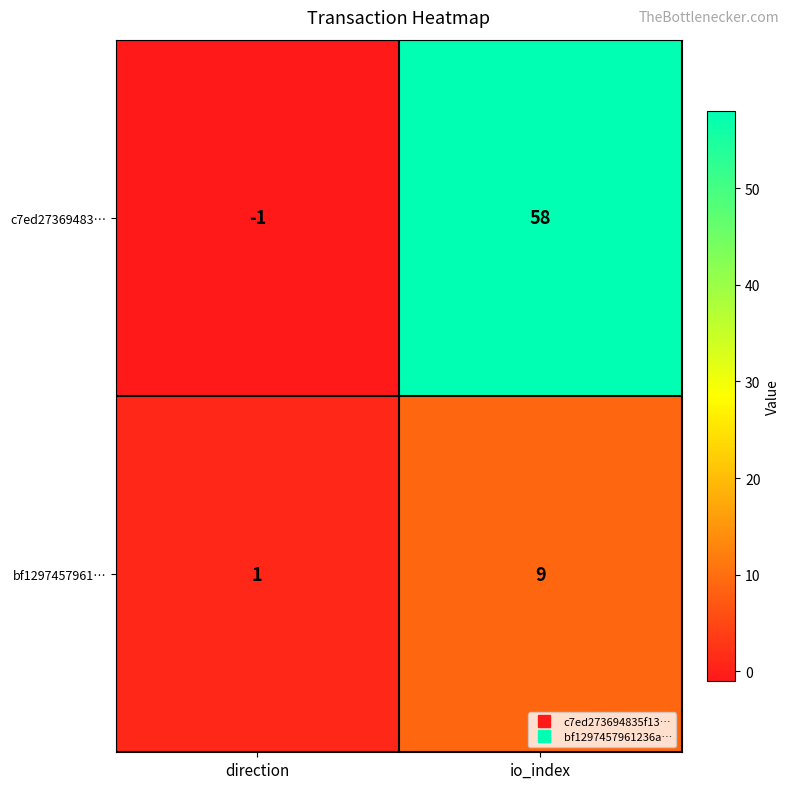

Which series has the largest range (max minus min)?

c7ed27369483…